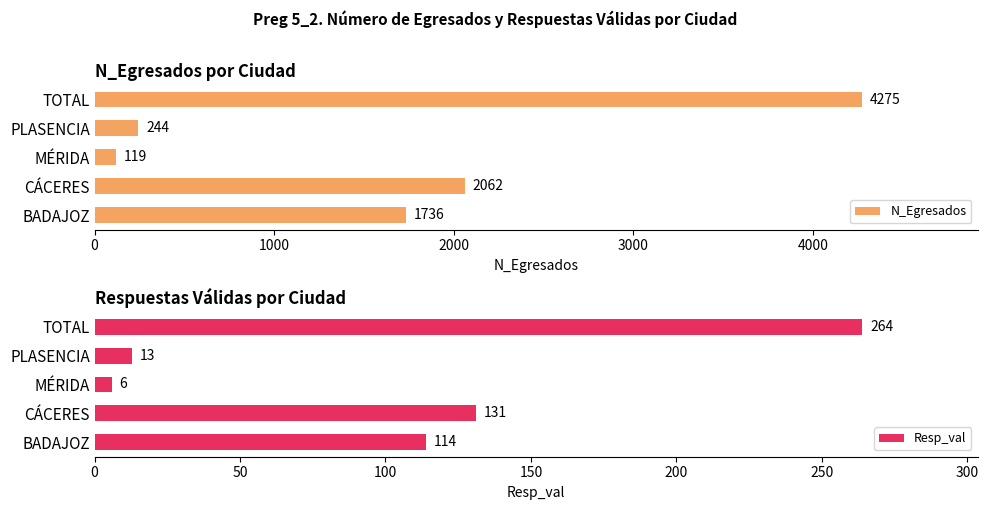

Where is Resp_val nearest to the value 135?

CÁCERES